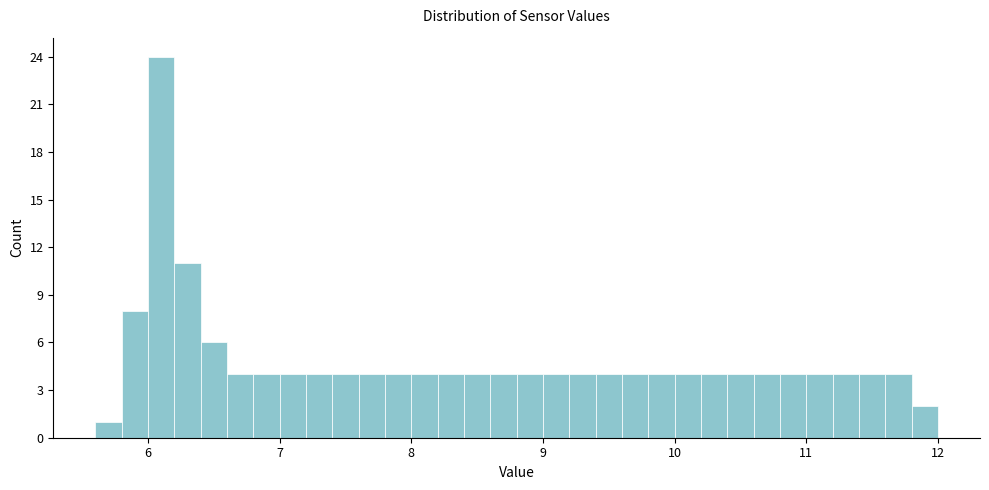

Read against the x-axis, roughly where is the centre of the tallest bar?

6.1